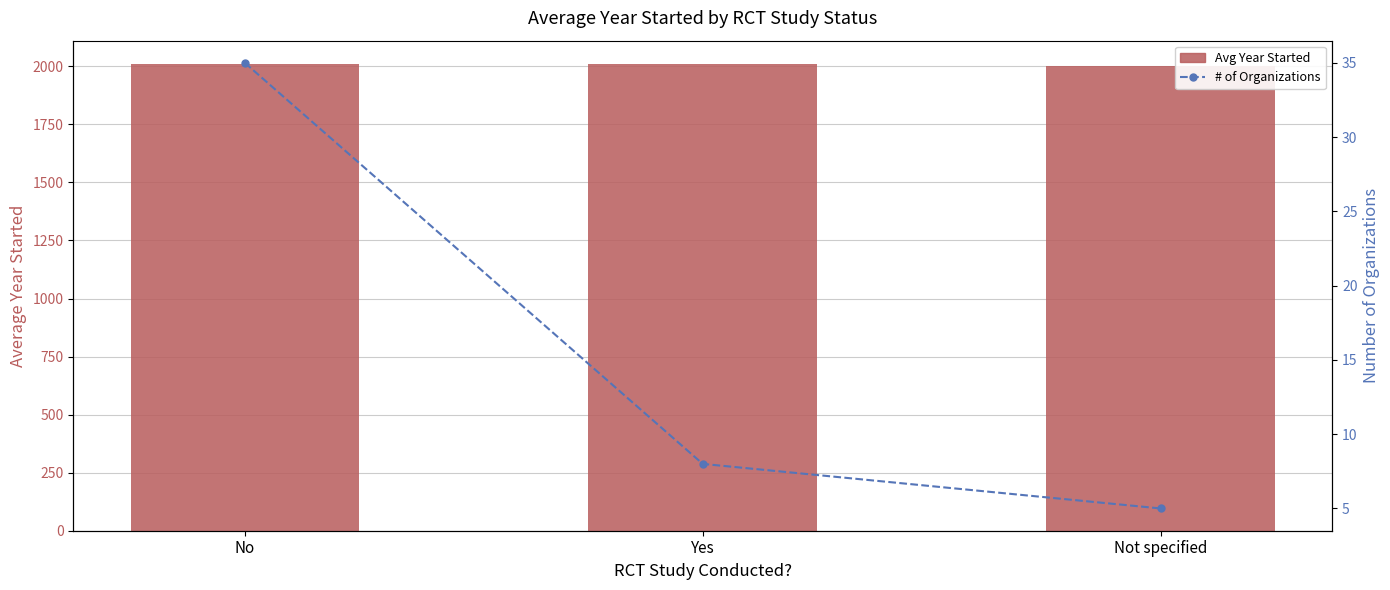

What is the value of the Avg Year Started bar at the 3rd from the left?

2001.0